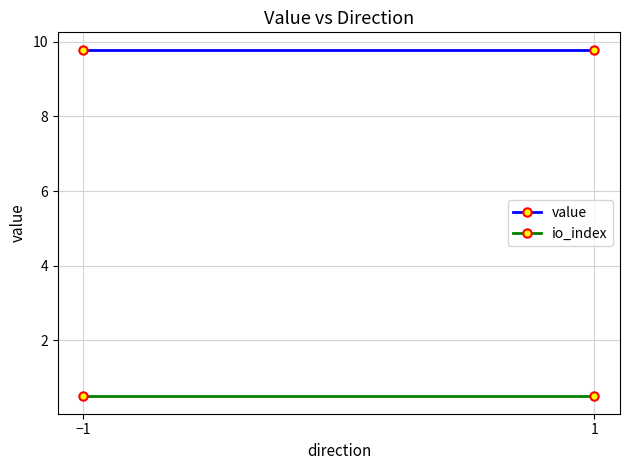

How many data points does each series have?

2